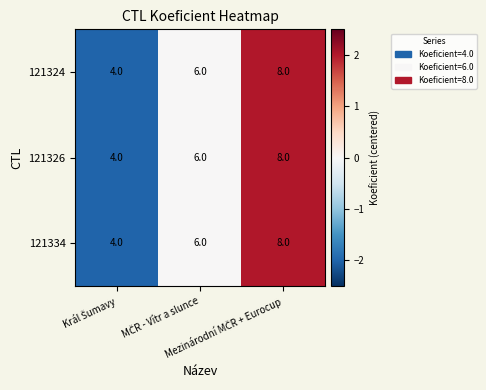

What is the average value of the 121324 series?

6